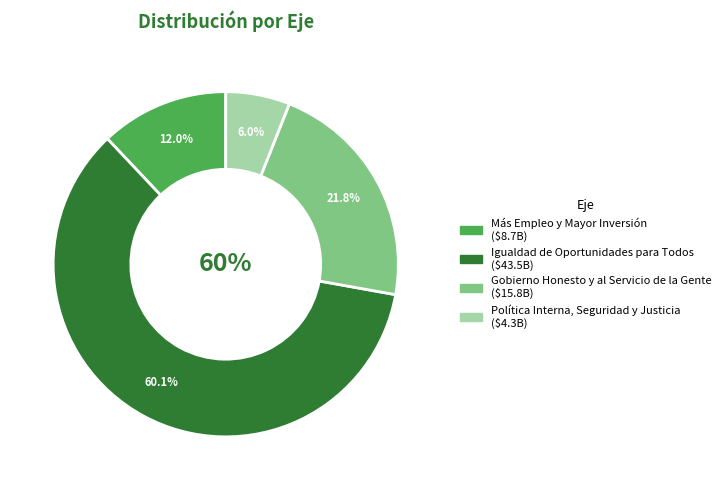

To the nearest percent, what portion does Gobierno Honesto y al Servicio de la Gente represent?

22%